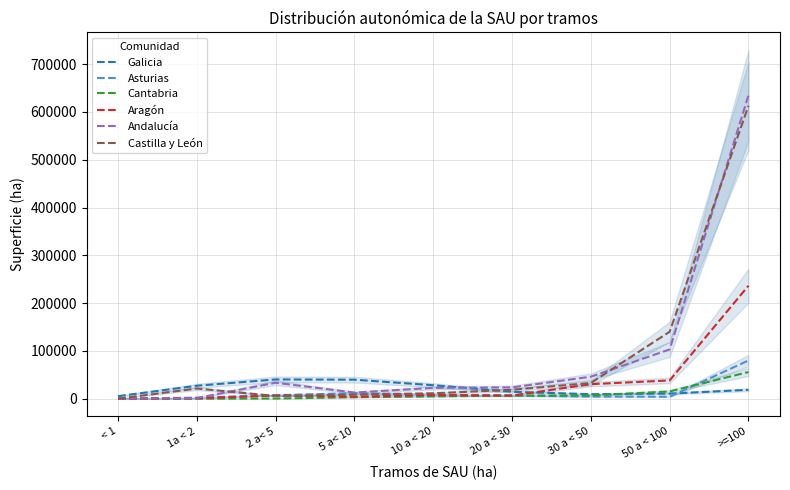

At which category does the chart reach its peak across all series?

>=100